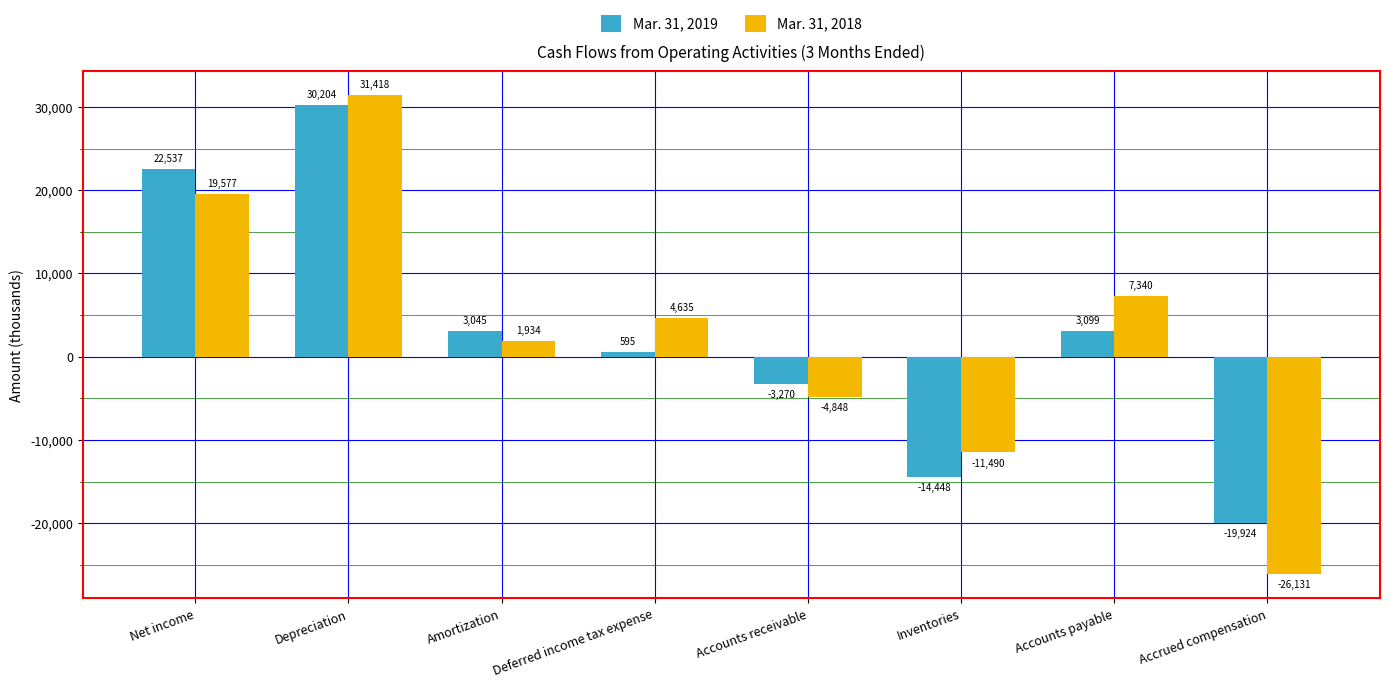

At how many categories does at least one series exceed 26197?

1